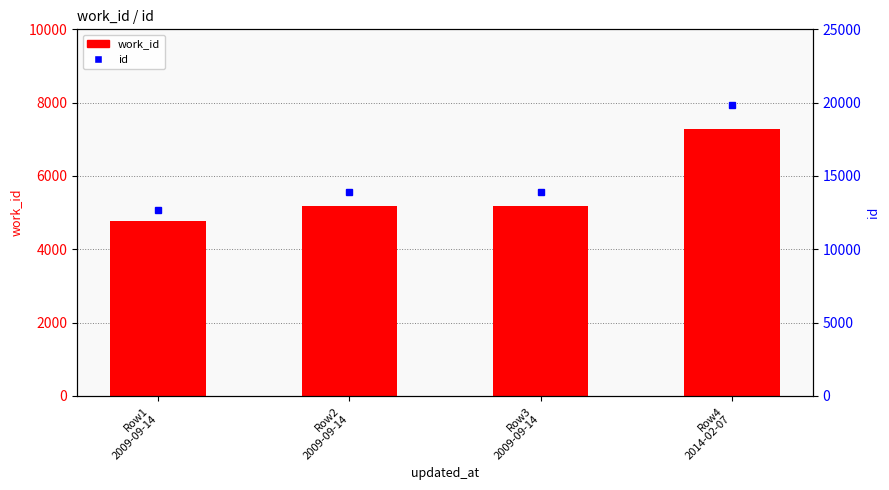

What is the greatest value displayed?

19839